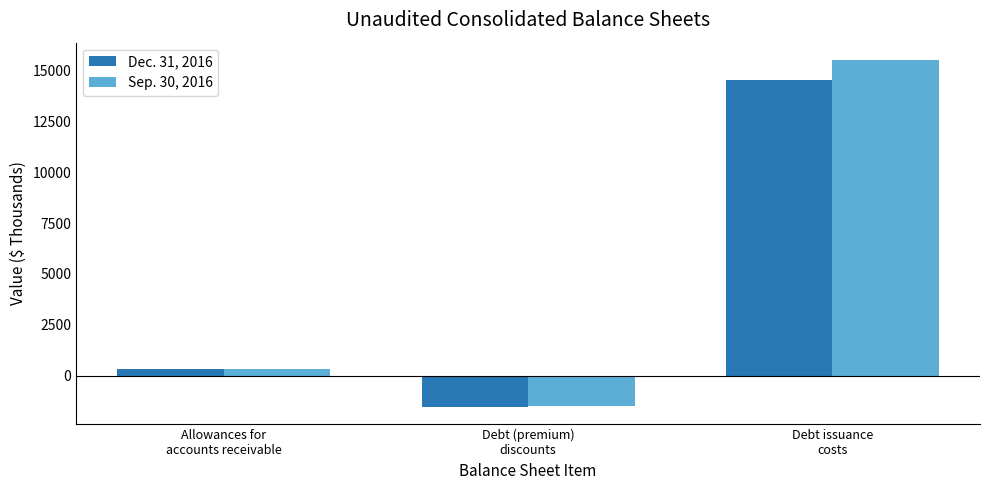

Is it true that Sep. 30, 2016 equals -404 at Debt (premium)
discounts?

False